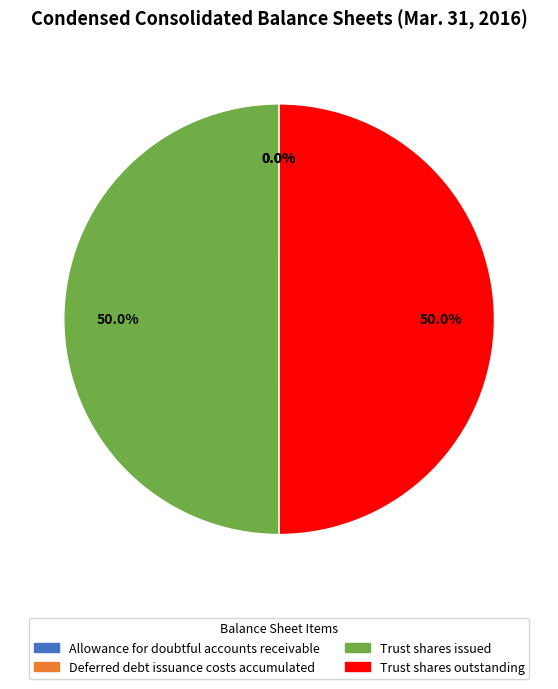

To the nearest percent, what is the combined percentage of Trust shares outstanding and Trust shares issued?

100%